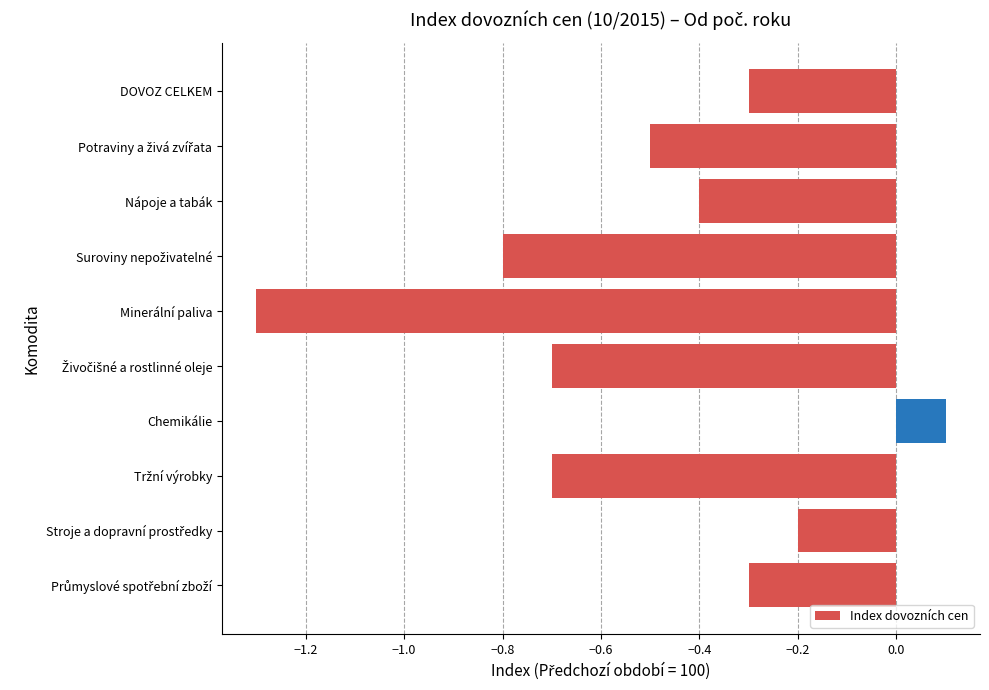

Reading top to bottom, list all the values displayed in this chart.

-0.3	-0.5	-0.4	-0.8	-1.3	-0.7	0.1	-0.7	-0.2	-0.3